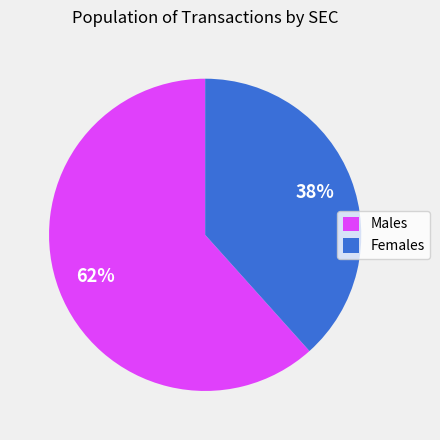

What is the smallest slice in the pie chart?

Females